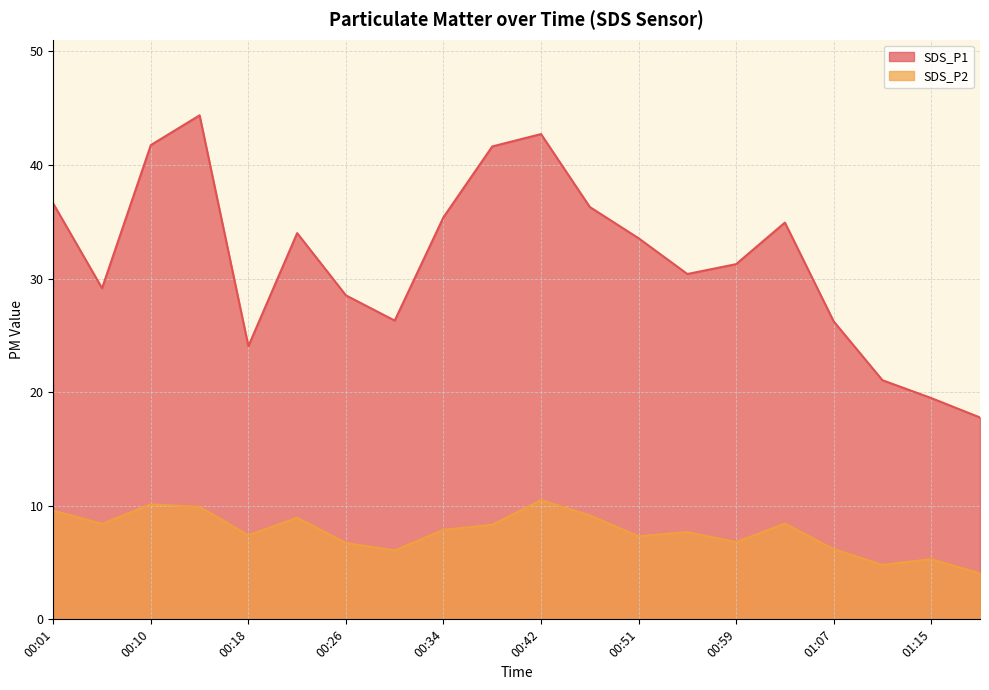

How many lines are shown in the chart?

2